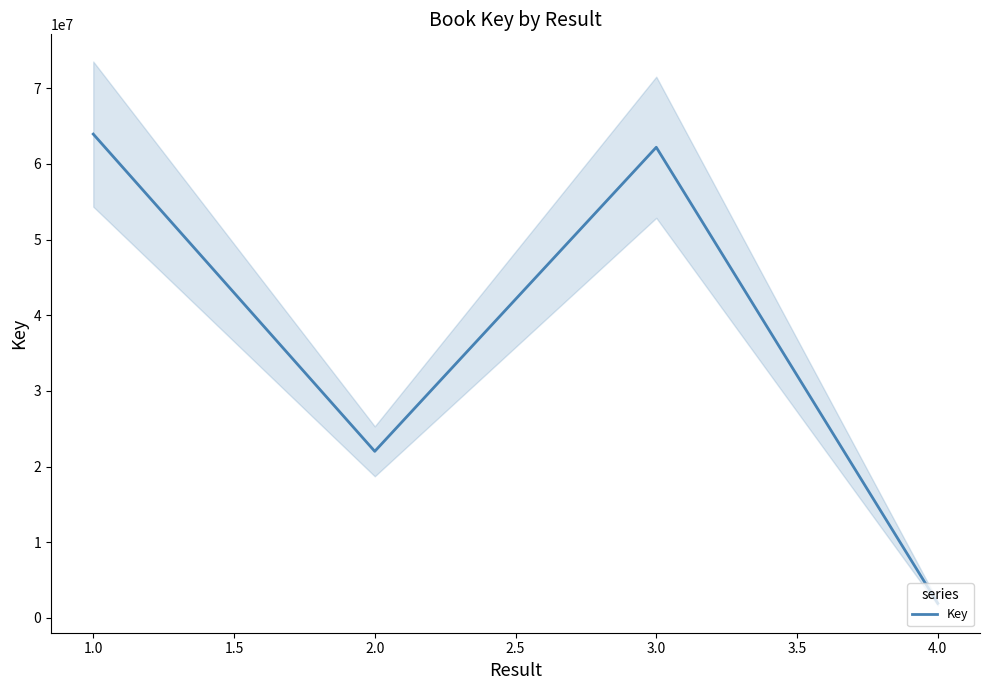

Reading right to left, list all the values displayed in this chart.

1914194	62208312	22012044	63951329